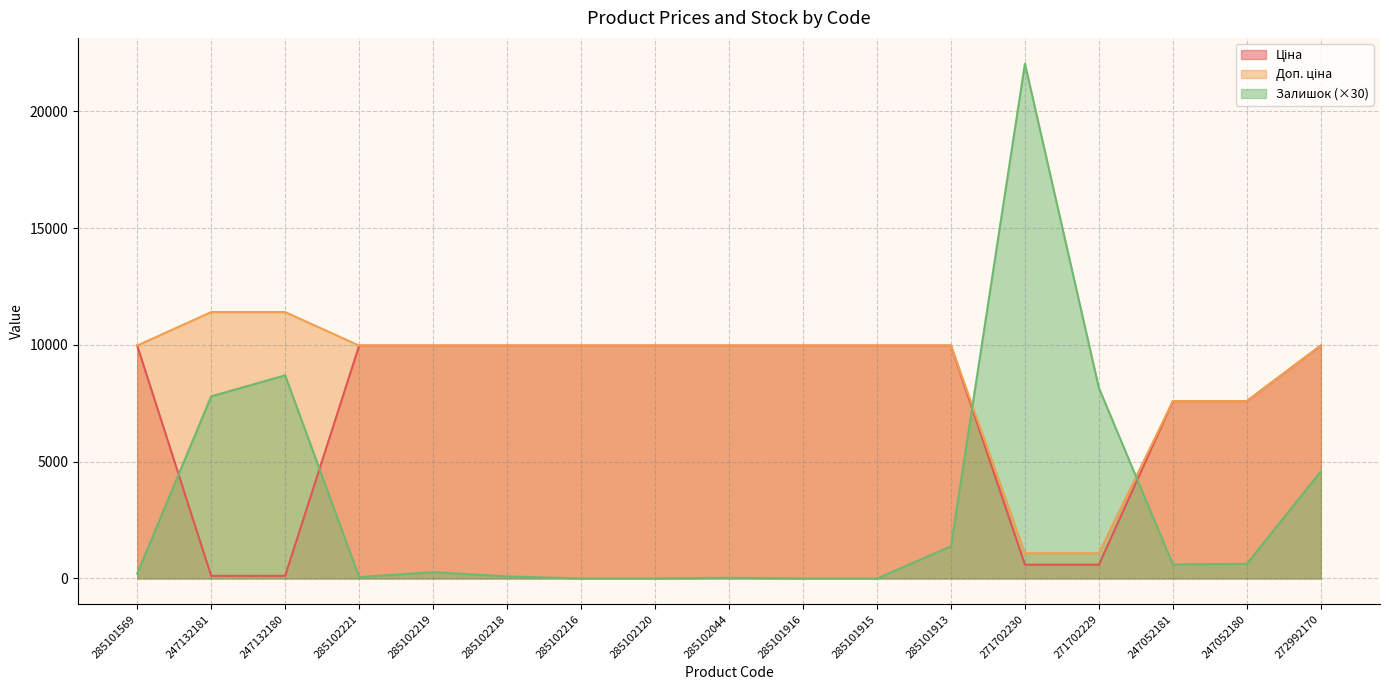

What is the difference between the Доп. ціна values at 271702230 and 285102216?

8893.3